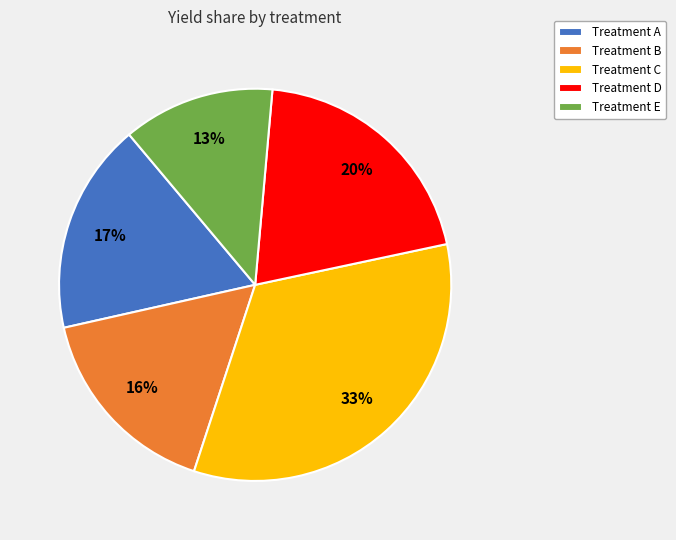

True or false: Treatment C accounts for 27% of the total.

False